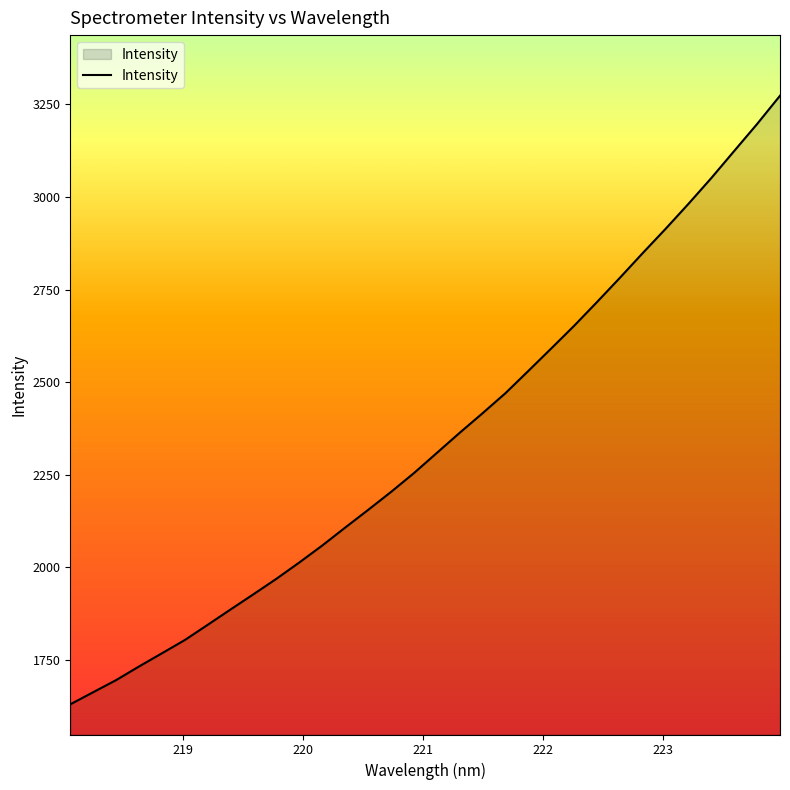

What is the maximum value shown in the chart?

3273.6